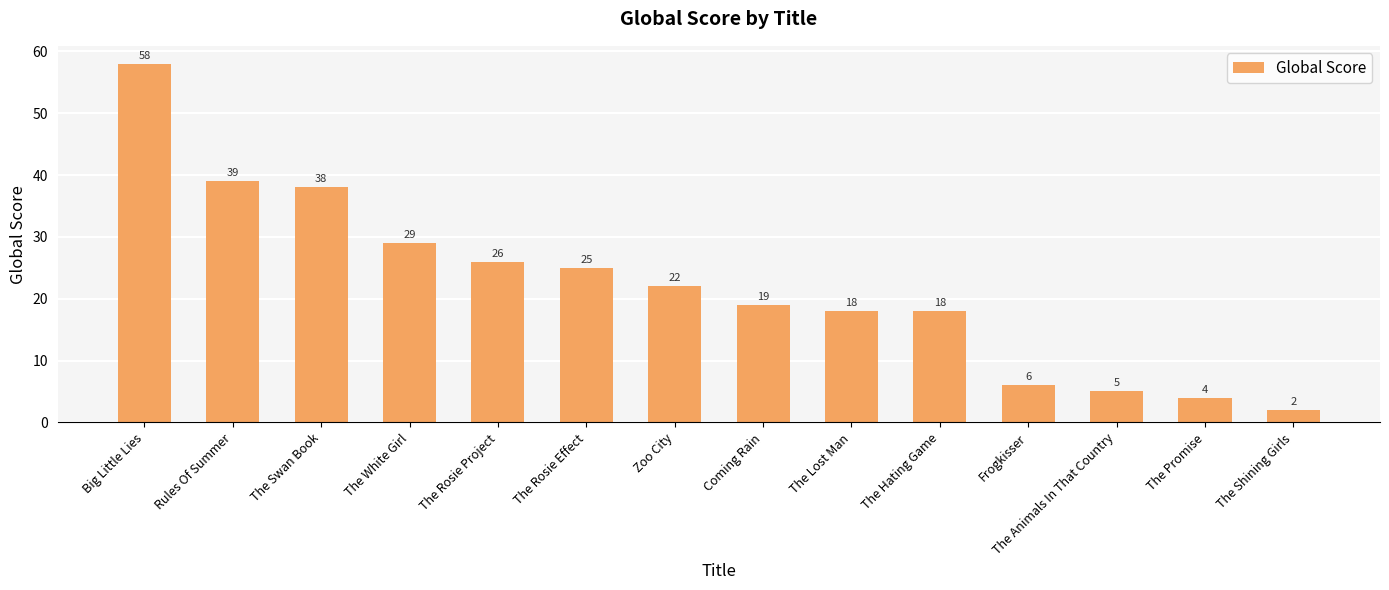

What is the value of the 10th bar from the left?

18